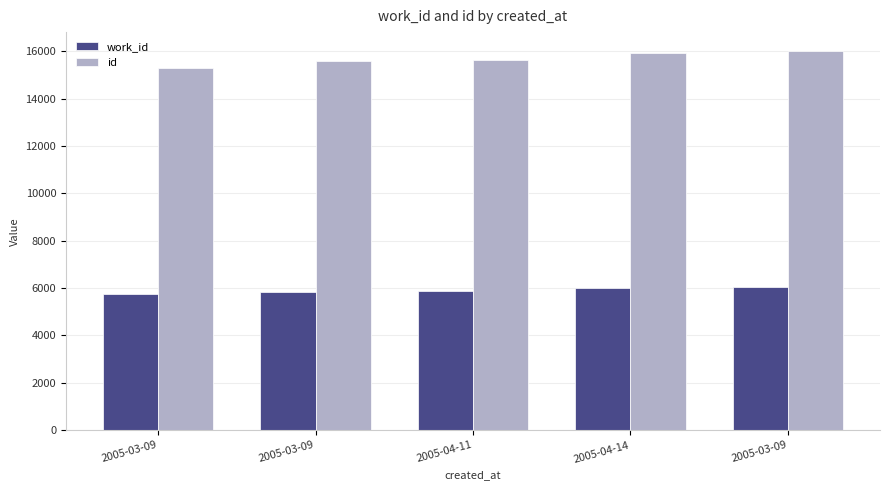

How many bars are there in each group?

2